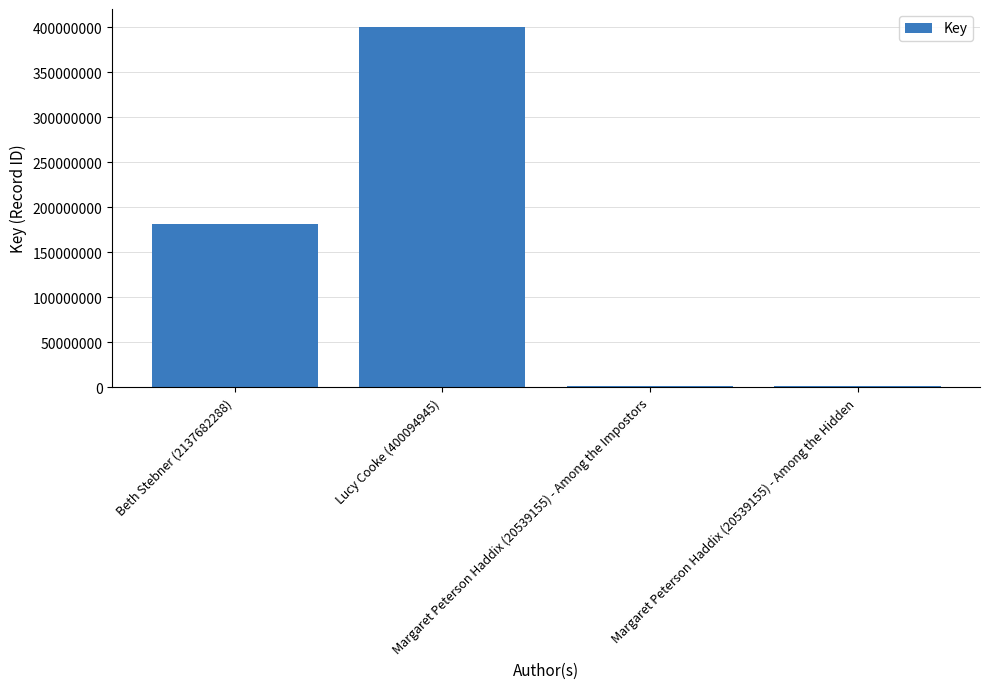

Read the value at Margaret Peterson Haddix (20539155) - Among the Hidden.

1107541